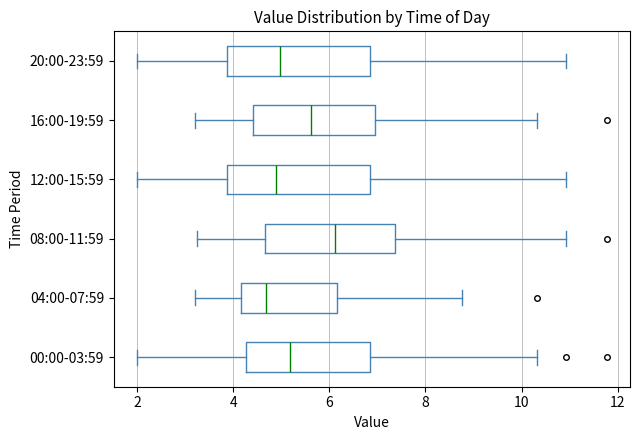

Reading bottom to top, read every box against the x-axis: the position of its median line, the range the box covers, and the ends of its whiskers. The values are not printed on the chart, so give them approximately, as read against the axis.

00:00-03:59: median 5.2, box 4.2 to 6.8, whiskers 2.0 to 10.4
04:00-07:59: median 4.6, box 4.2 to 6.2, whiskers 3.2 to 8.8
08:00-11:59: median 6.2, box 4.6 to 7.4, whiskers 3.2 to 11.0
12:00-15:59: median 4.8, box 3.8 to 6.8, whiskers 2.0 to 11.0
16:00-19:59: median 5.6, box 4.4 to 7.0, whiskers 3.2 to 10.4
20:00-23:59: median 5.0, box 3.8 to 6.8, whiskers 2.0 to 11.0